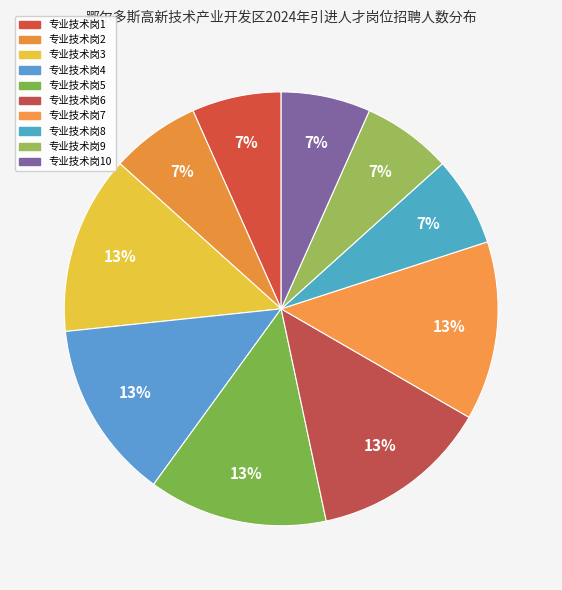

How many segments does this pie chart have?

10